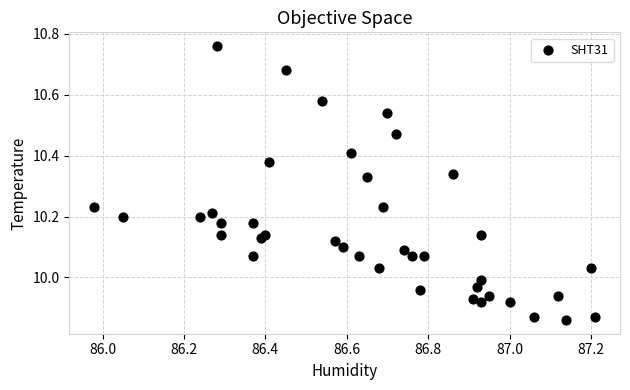

What is the range of Y values (max minus min)?

0.9